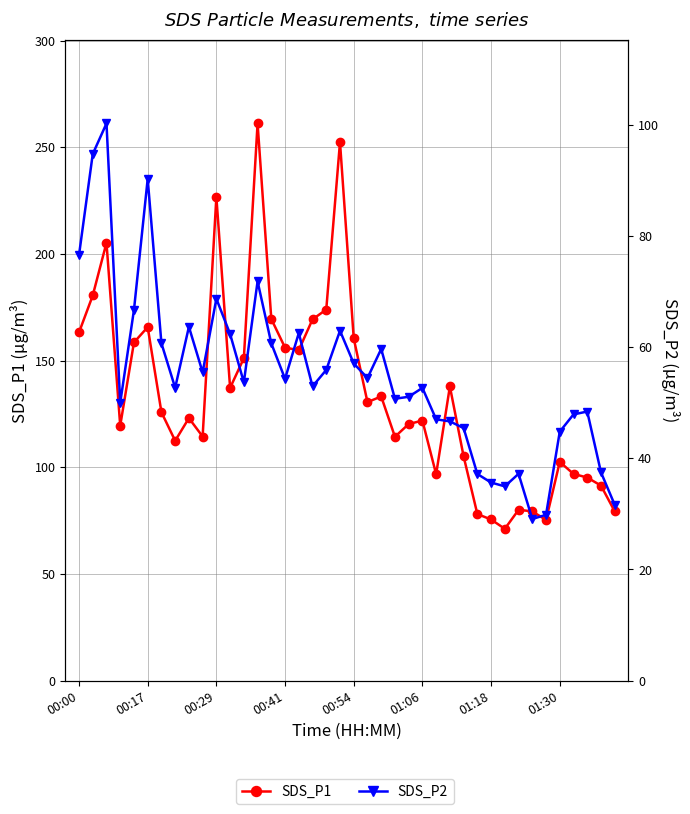

Which category has the highest value across all series?

13